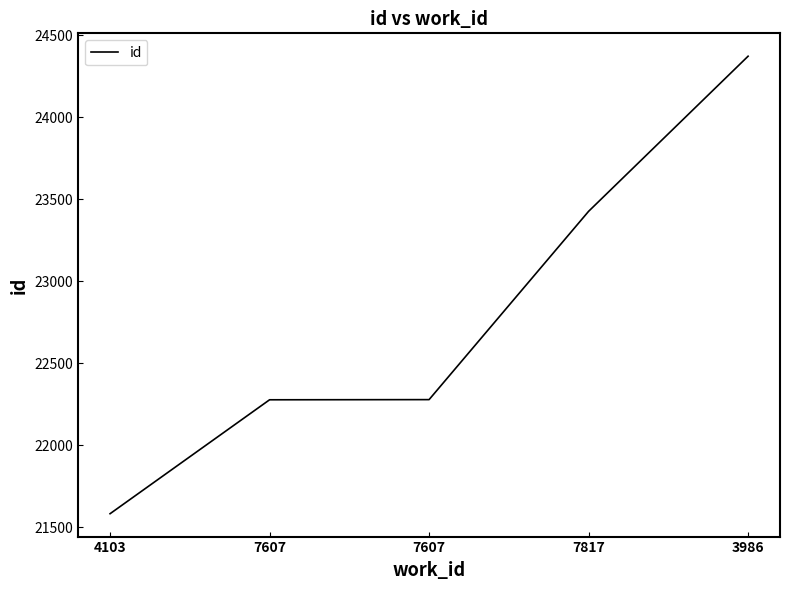

What is the difference between the second highest and second lowest values?

1148